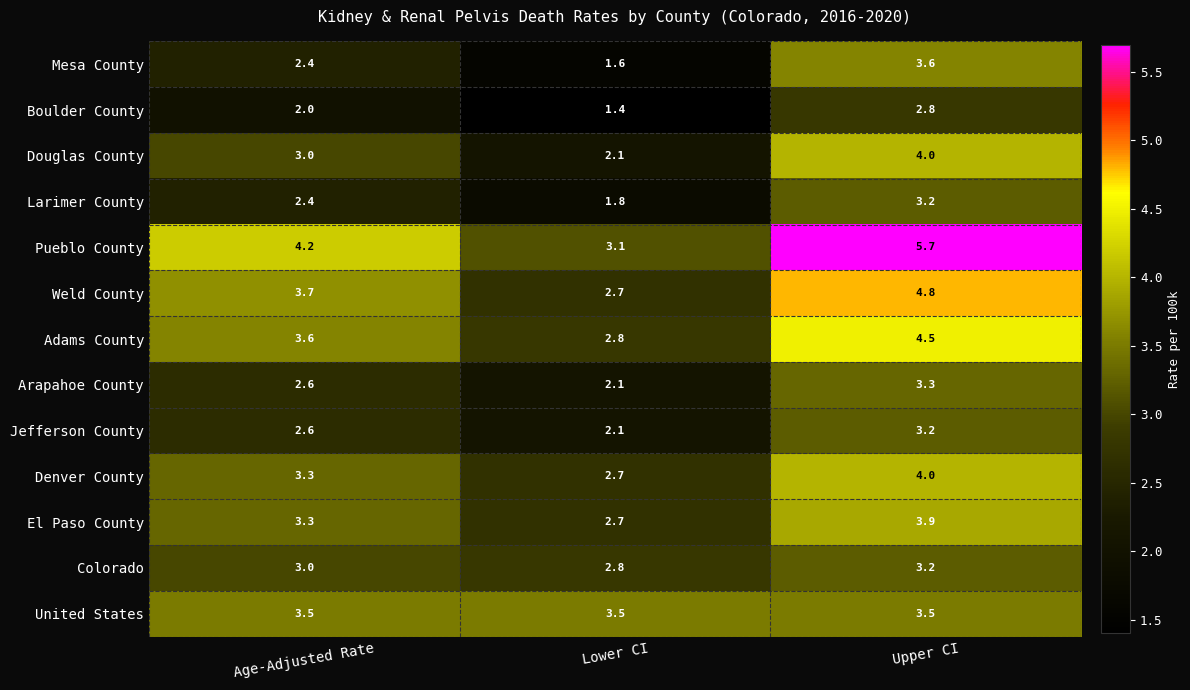

What is the sum of the Mesa County values at Age-Adjusted Rate and Upper CI?

6.0